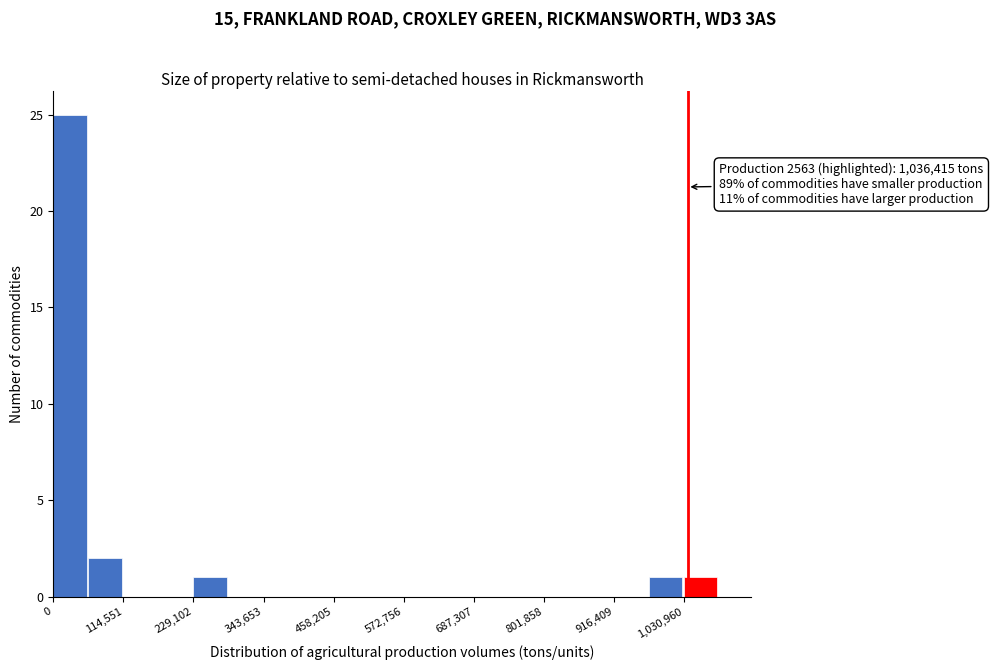

Read against the x-axis, roughly where is the centre of the tallest bar?

20000